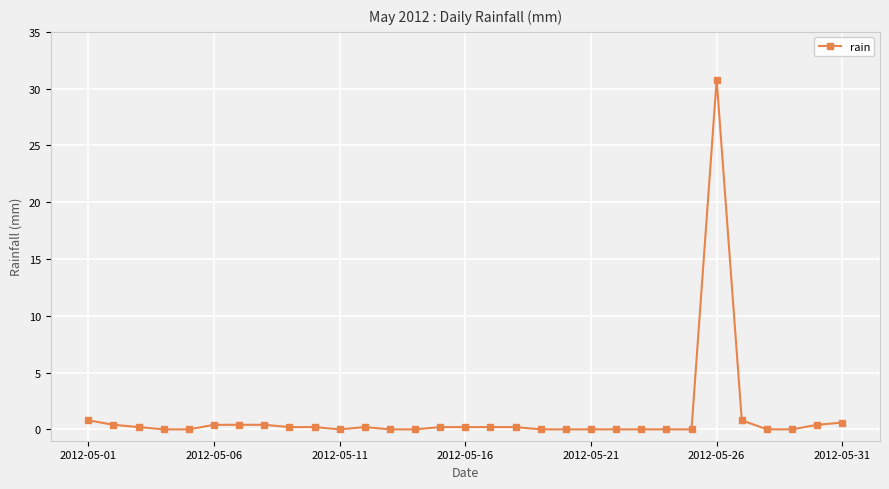

Reading left to right, extract all data points from this chart.

0.8	0.4	0.2	0.0	0.0	0.4	0.4	0.4	0.2	0.2	0.0	0.2	0.0	0.0	0.2	0.2	0.2	0.2	0.0	0.0	0.0	0.0	0.0	0.0	0.0	30.8	0.8	0.0	0.0	0.4	0.6